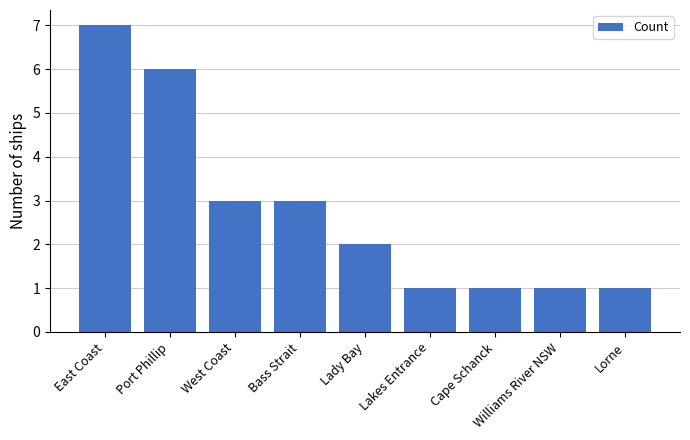

Which has a higher value, East Coast or Lakes Entrance?

East Coast